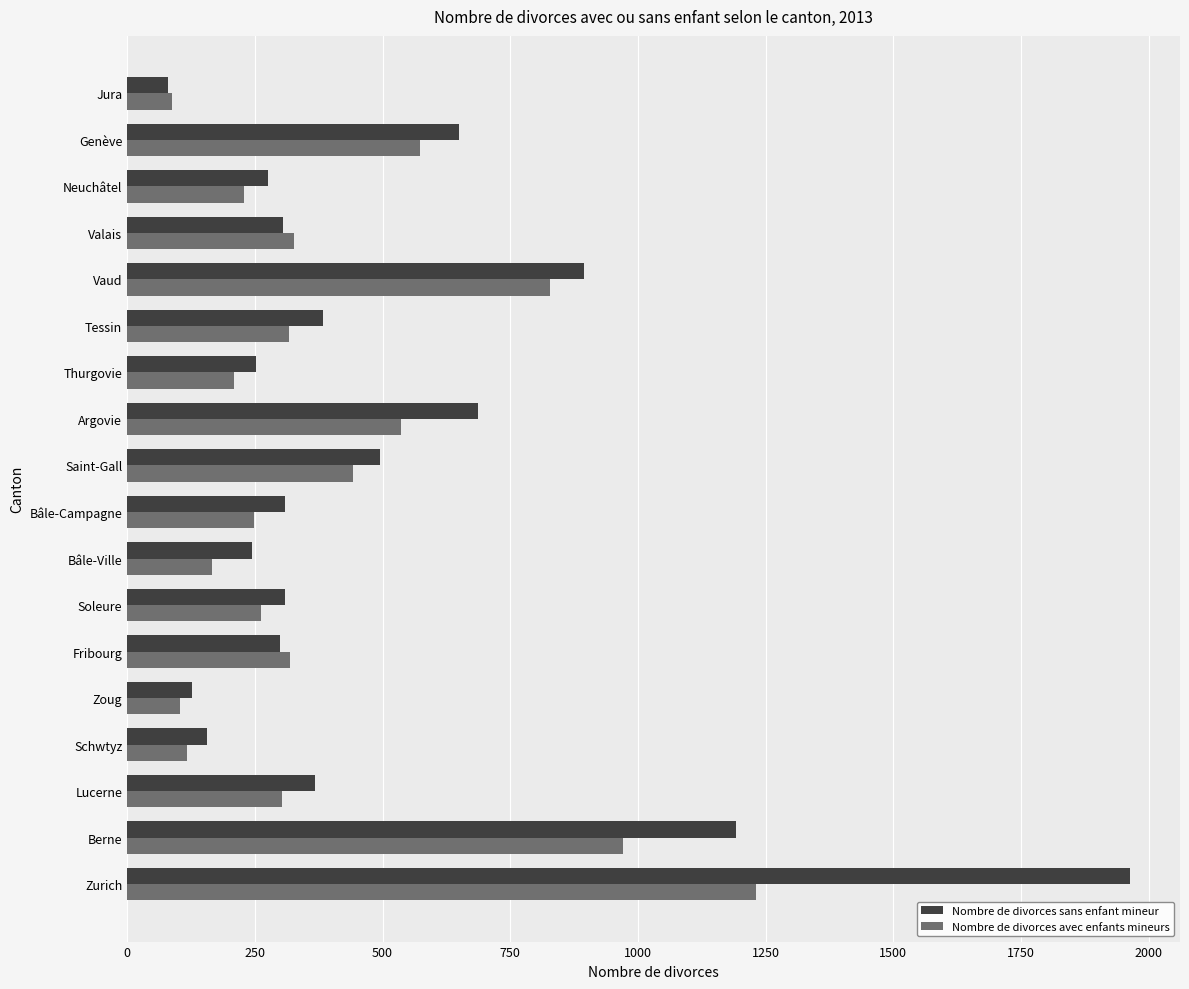

Is it true that Nombre de divorces avec enfants mineurs equals 229 at Neuchâtel?

True